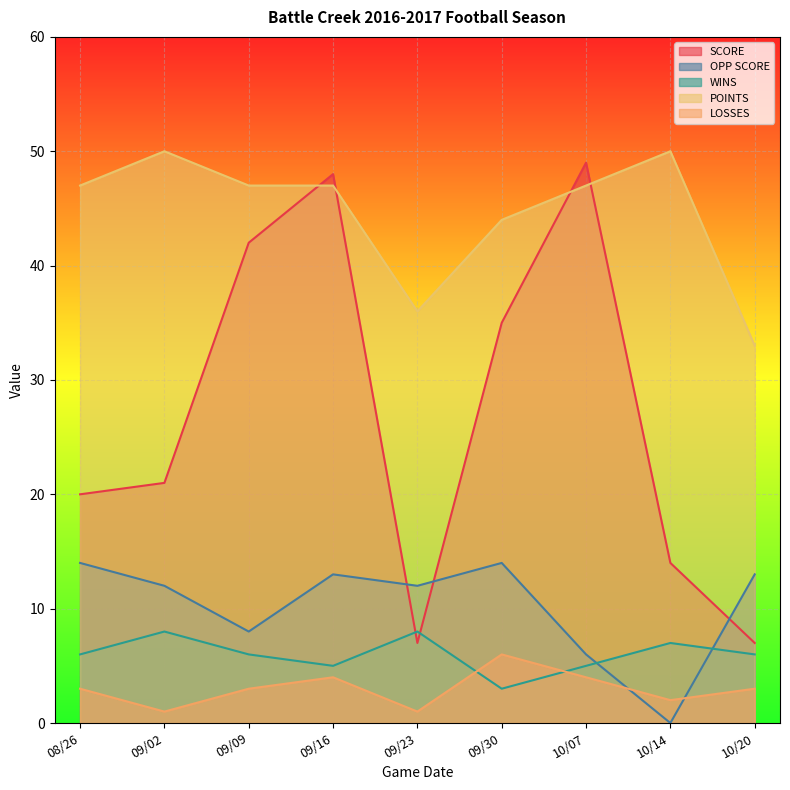

What is the sum of the OPP SCORE values at 10/07 and 09/02?

18